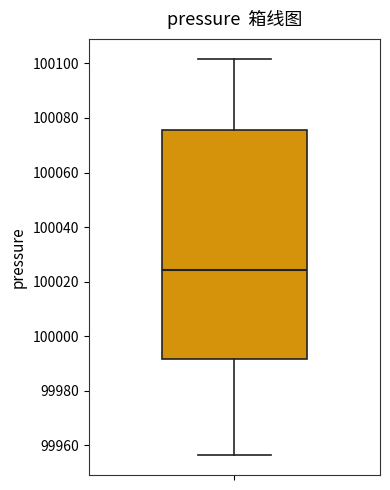

Read this box plot against the y-axis: the position of the median line, the range covered by the box, and the ends of both whiskers. The values are not printed on the chart, so give them approximately, as read against the axis.

median 100024, box 99992 to 100076, whiskers 99956 to 100102